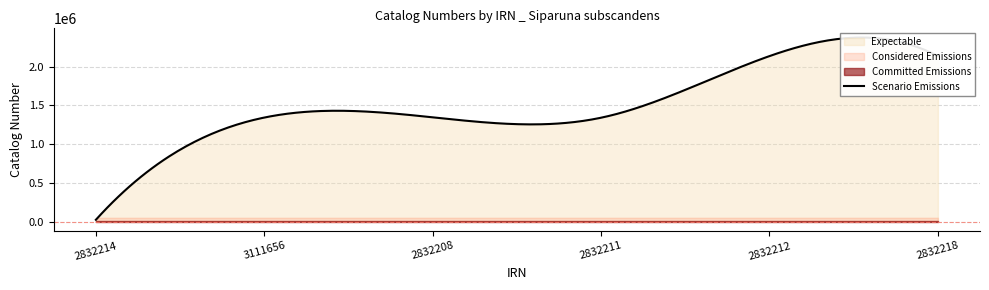

What is the difference between the maximum and minimum values?

2111937